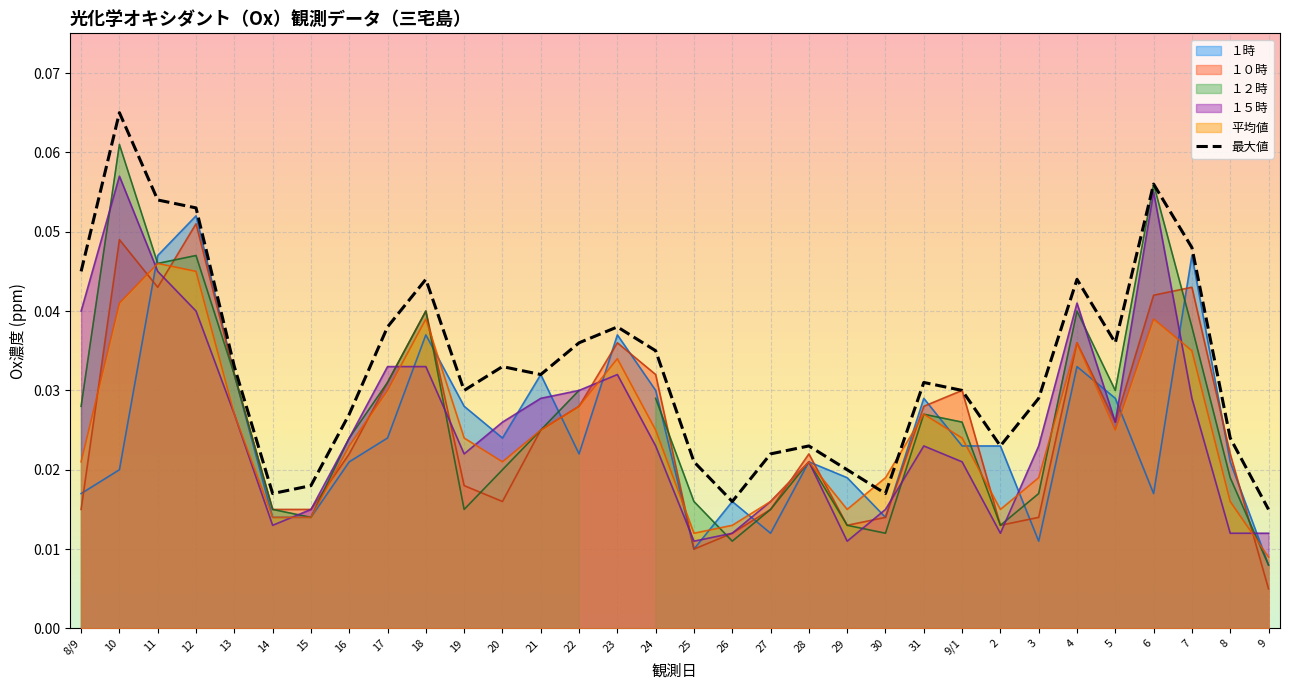

List the labels in order of value, largest first.

10, 6, 11, 12, 7, 8/9, 18, 4, 17, 23, 22, 5, 24, 13, 20, 21, 31, 19, 9/1, 3, 16, 8, 28, 2, 27, 25, 29, 15, 14, 30, 26, 9